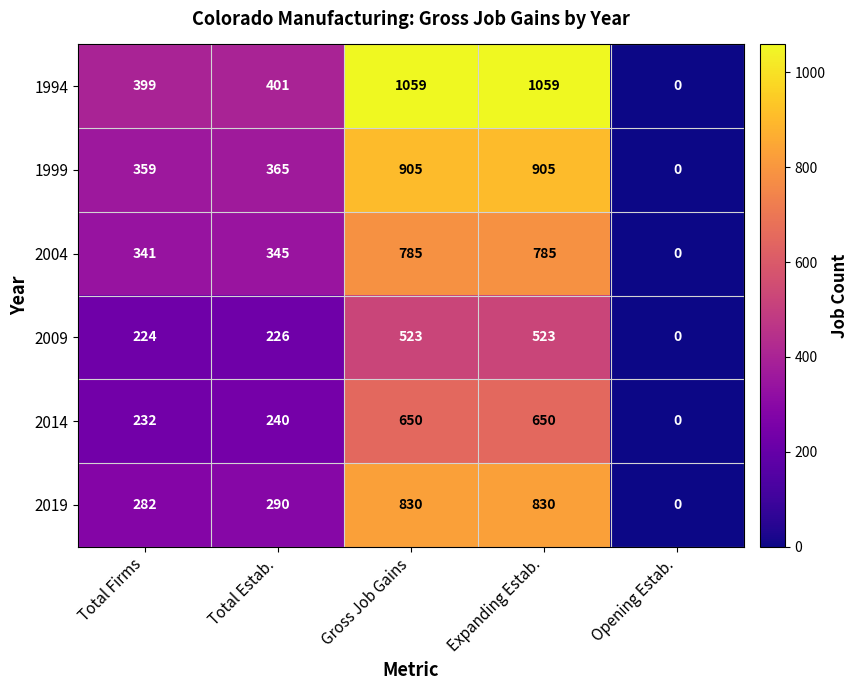

Reading left to right, list all the values displayed in this chart.

1994: Total Firms=399	Total Estab.=401	Gross Job Gains=1059	Expanding Estab.=1059	Opening Estab.=0
1999: Total Firms=359	Total Estab.=365	Gross Job Gains=905	Expanding Estab.=905	Opening Estab.=0
2004: Total Firms=341	Total Estab.=345	Gross Job Gains=785	Expanding Estab.=785	Opening Estab.=0
2009: Total Firms=224	Total Estab.=226	Gross Job Gains=523	Expanding Estab.=523	Opening Estab.=0
2014: Total Firms=232	Total Estab.=240	Gross Job Gains=650	Expanding Estab.=650	Opening Estab.=0
2019: Total Firms=282	Total Estab.=290	Gross Job Gains=830	Expanding Estab.=830	Opening Estab.=0